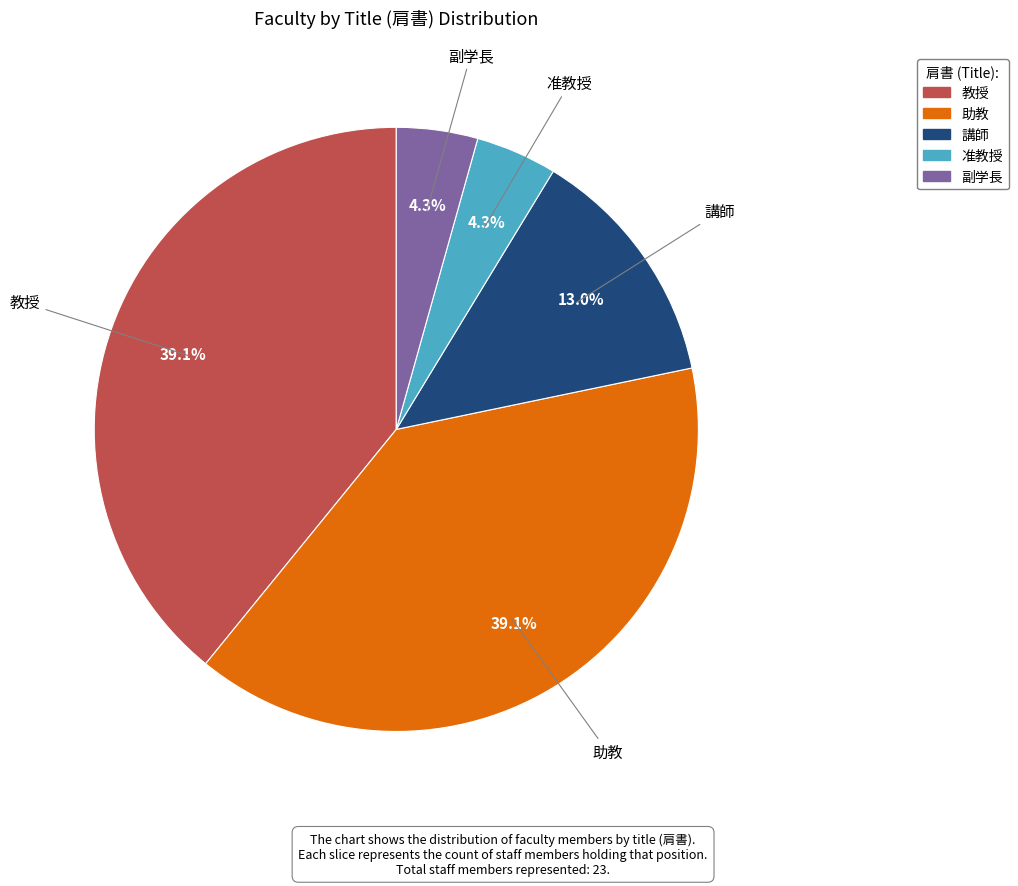

To the nearest percent, what is the combined percentage of 講師 and 副学長?

17%